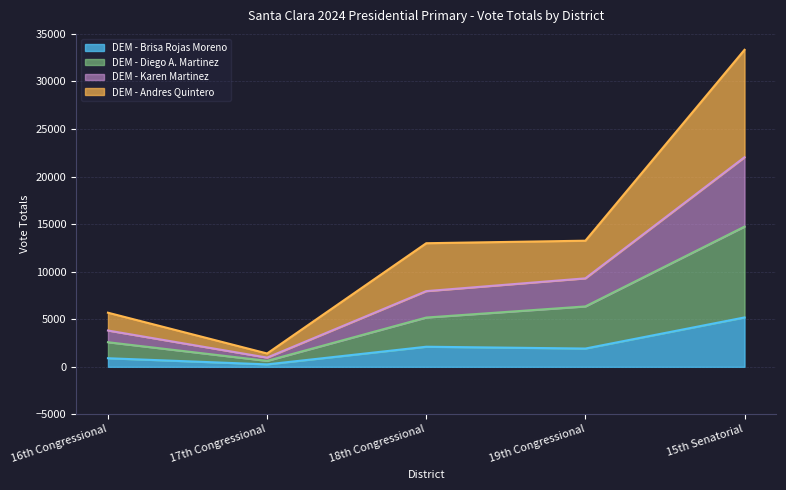

What is the total value across all series at 16th Congressional?

5689